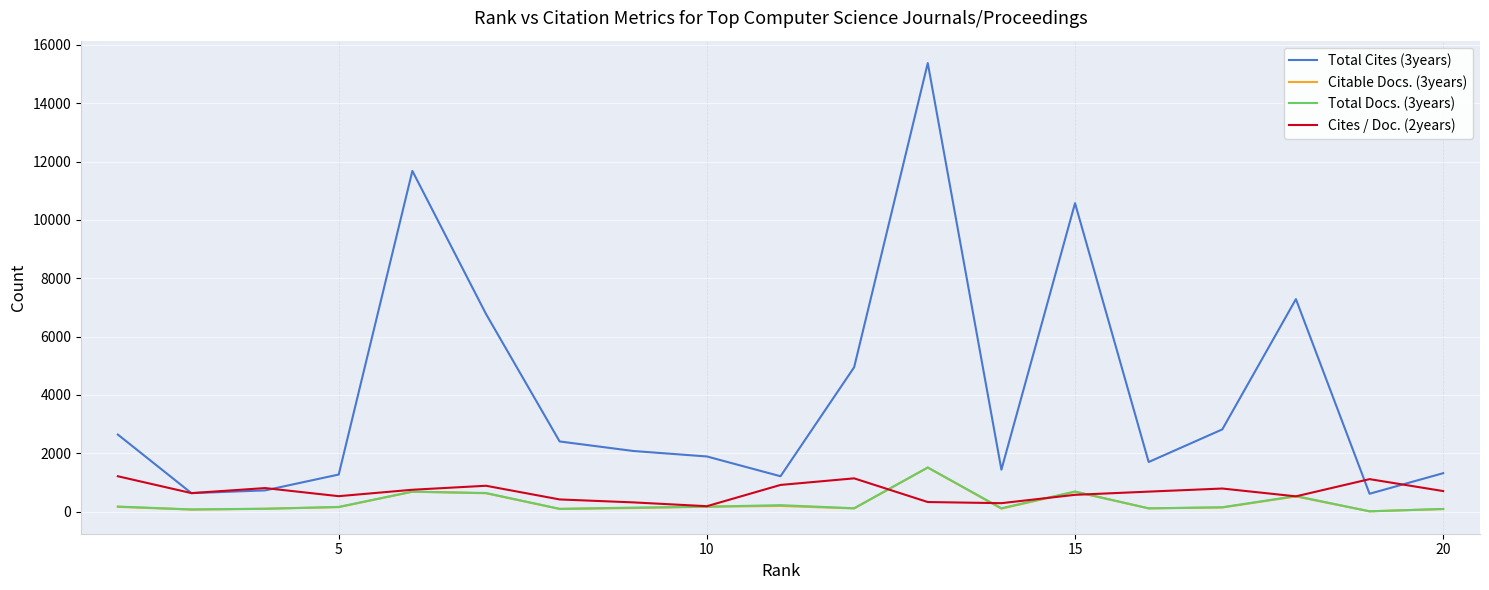

In Total Docs. (3years), how many points are higher than both neighbors (excluding endpoints)?

5